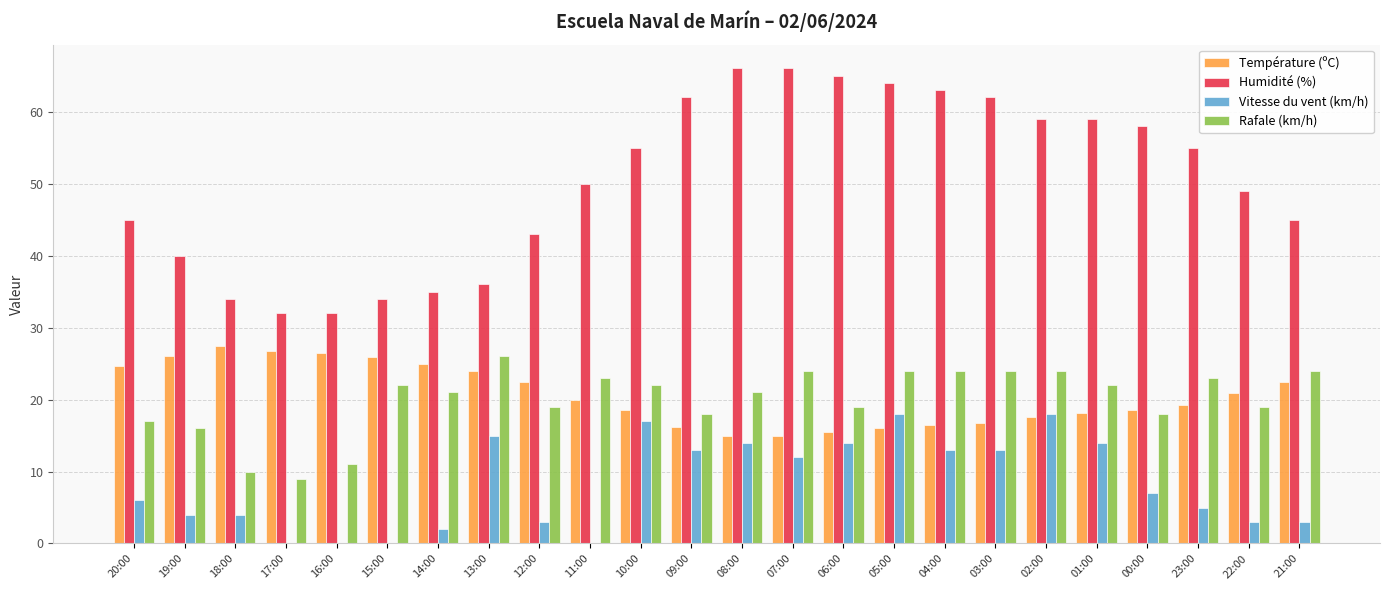

The value of Rafale (km/h) at 03:00 is 5.8. True or false?

False